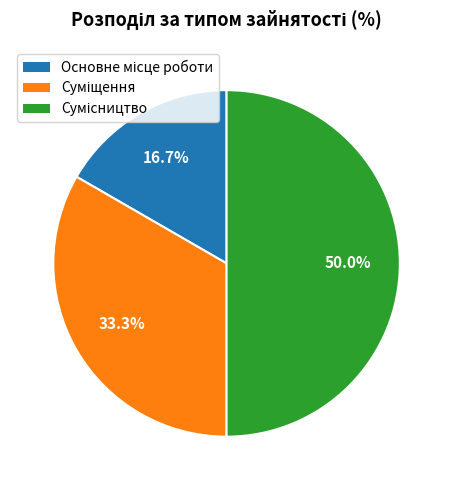

How many slices are in this pie chart?

3